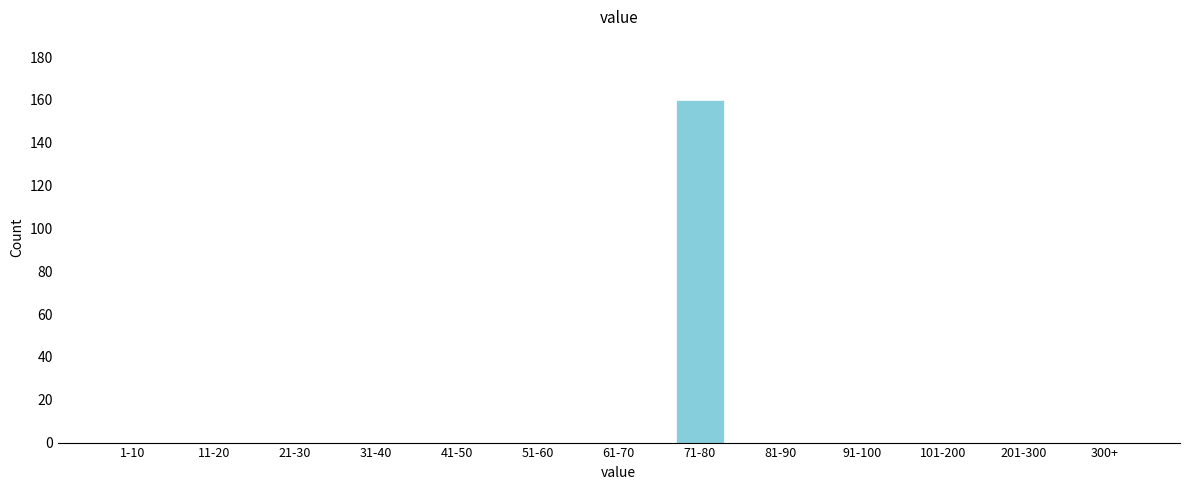

Reading right to left, transcribe all the data shown in this chart.

300+=0	201-300=0	101-200=0	91-100=0	81-90=0	71-80=160	61-70=0	51-60=0	41-50=0	31-40=0	21-30=0	11-20=0	1-10=0